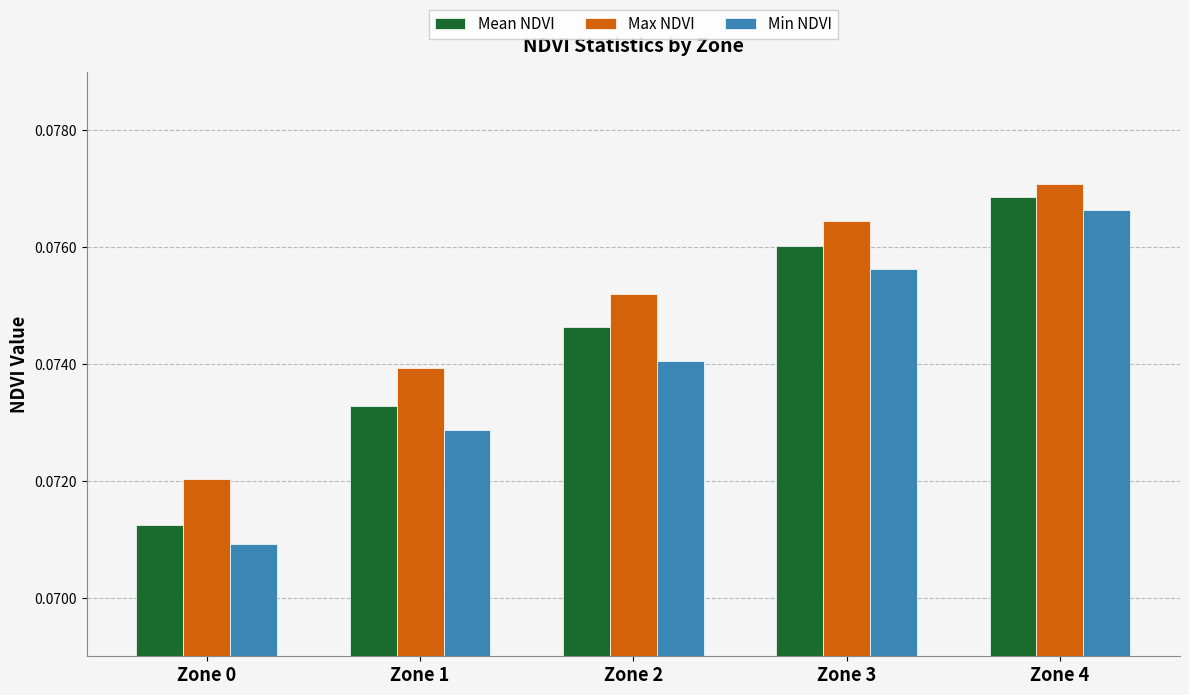

At which category does the chart reach its minimum across all series?

Zone 0